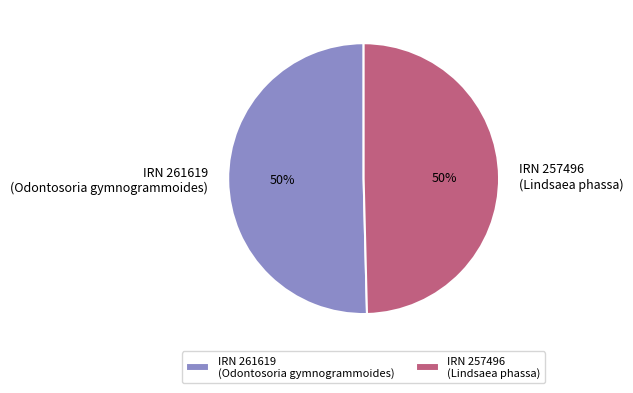

True or false: IRN 261619 accounts for 60% of the total.

False